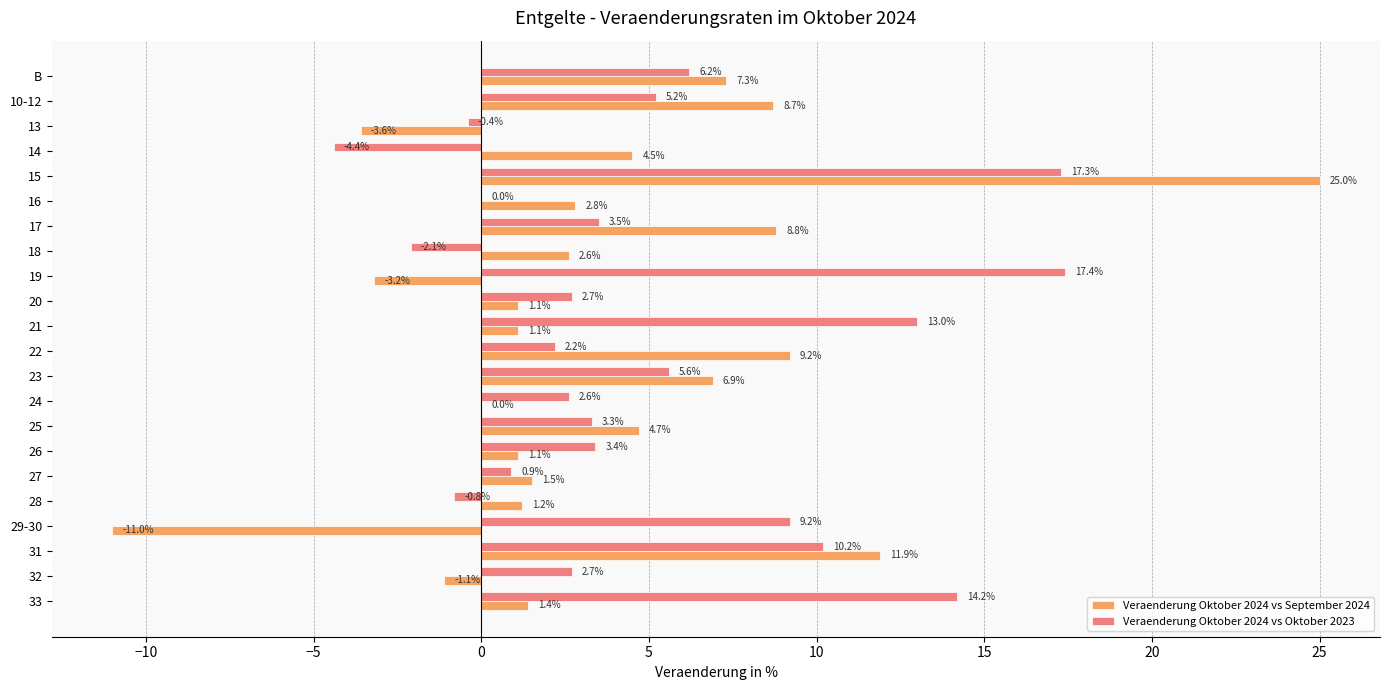

Which category has the highest value across all series?

15